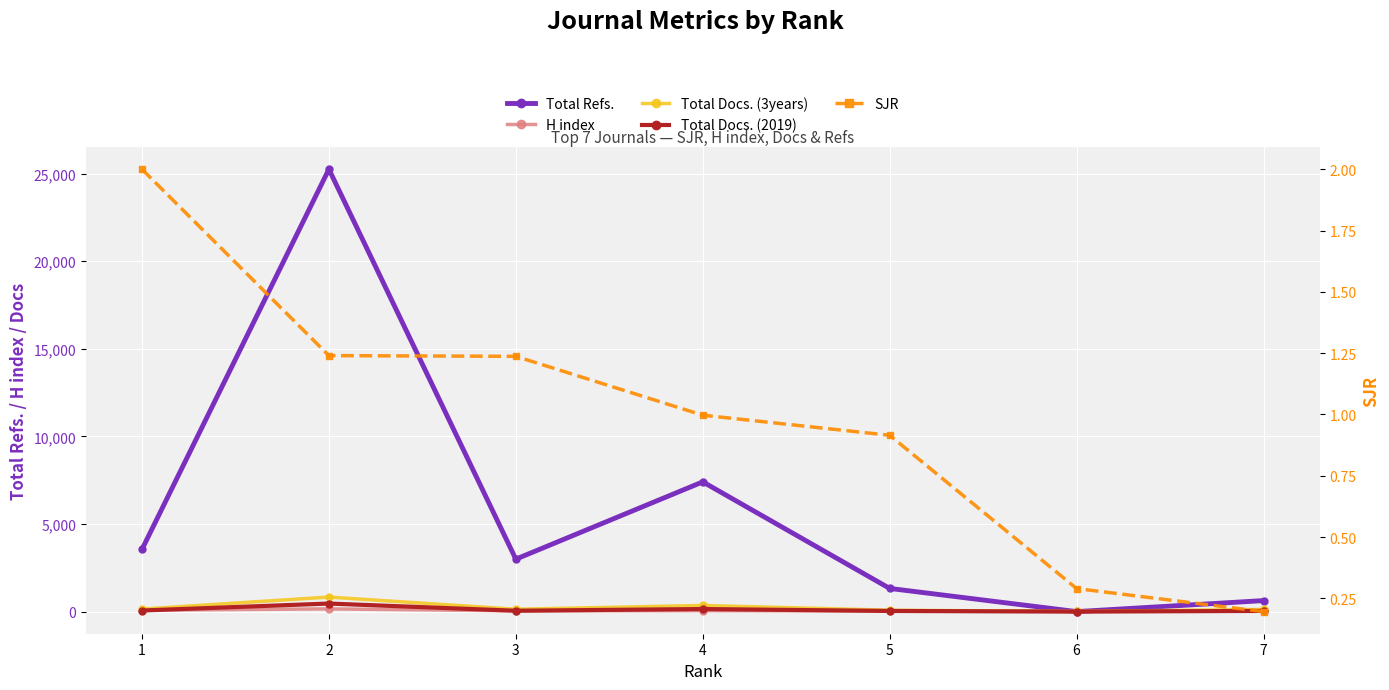

Which series has the largest total across all categories?

Total Refs.